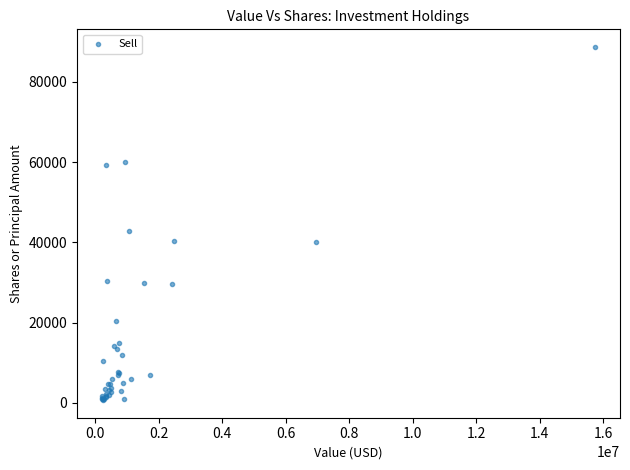

What Y value in the scatter plot is closest to 44694?

42754